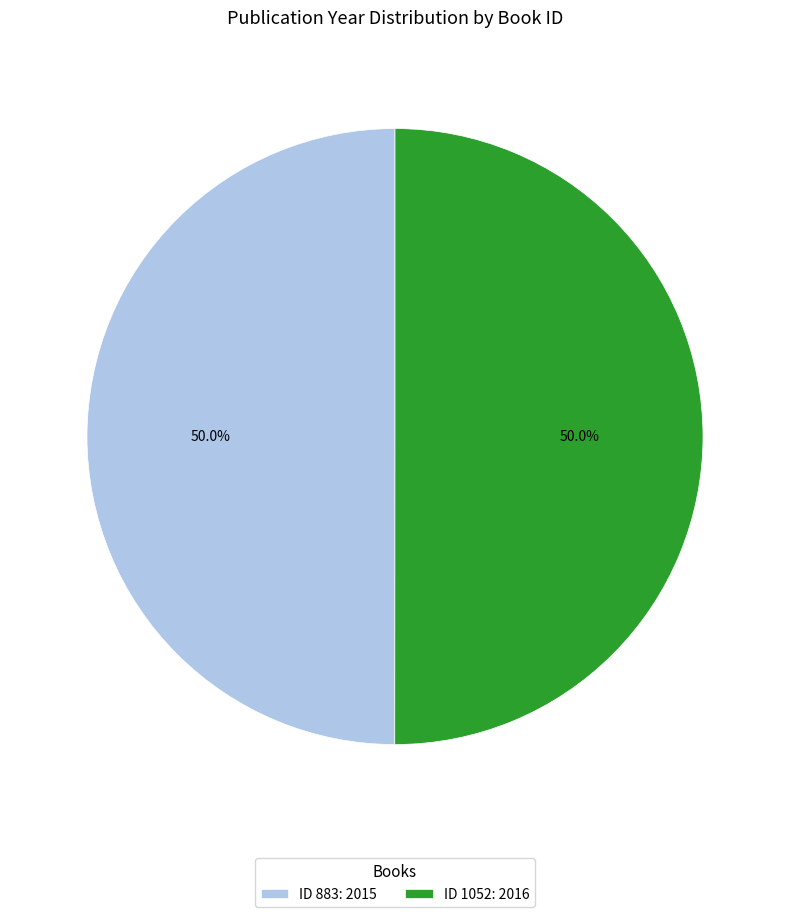

Do ID 1052: 2016 and ID 883: 2015 together represent more than half of the pie?

Yes